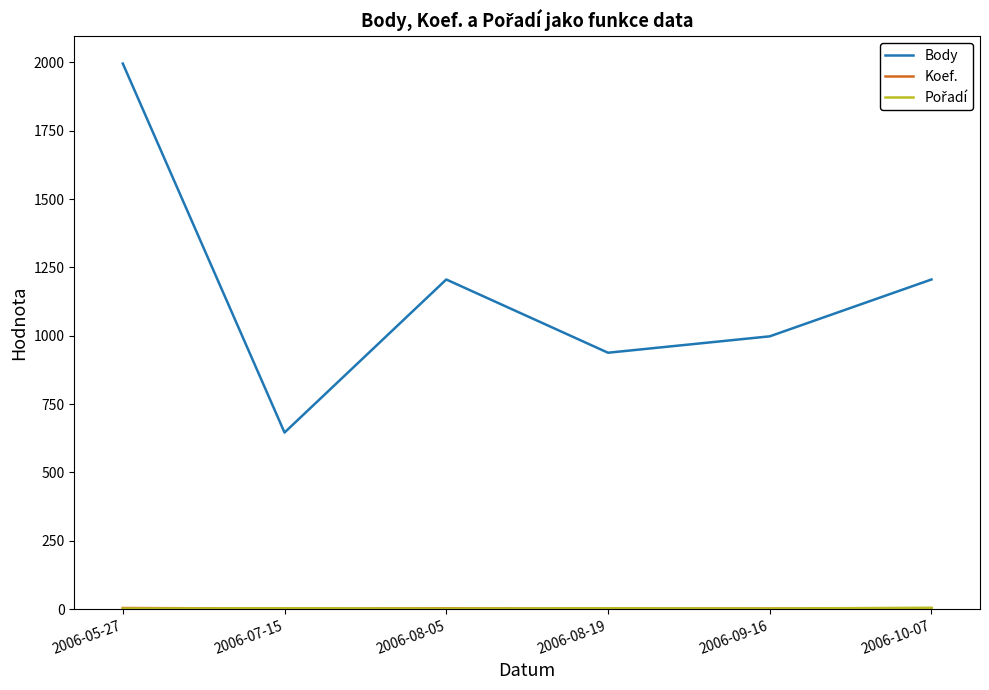

At how many categories does at least one series exceed 989?

4